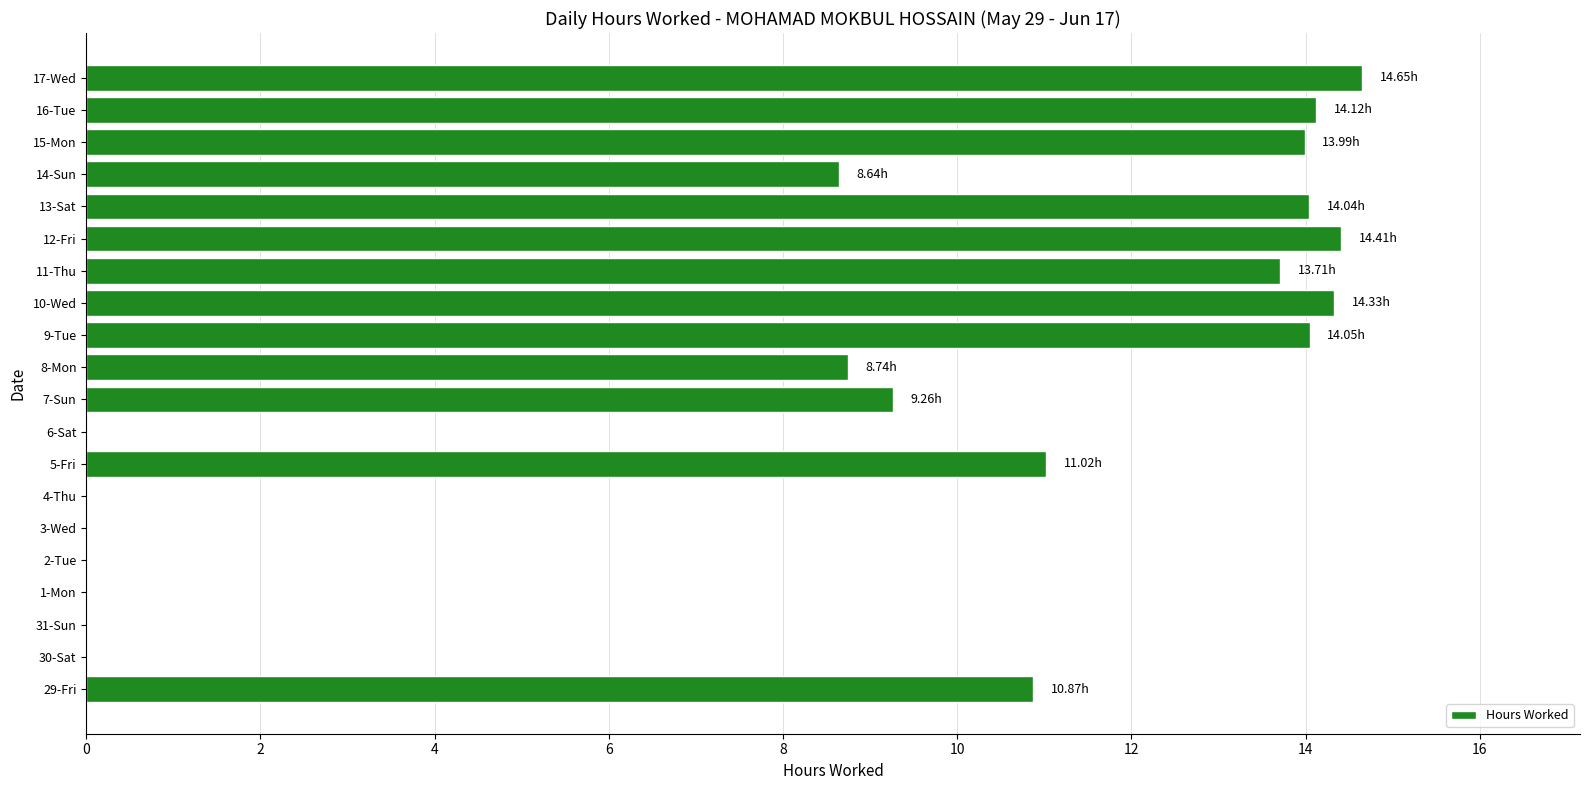

What is the change in value from 11-Thu to 12-Fri?

+0.7